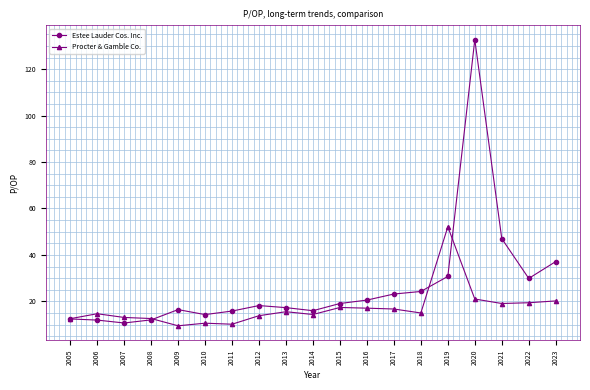

Which category has the highest value in the Estee Lauder Cos. Inc. series?

2020